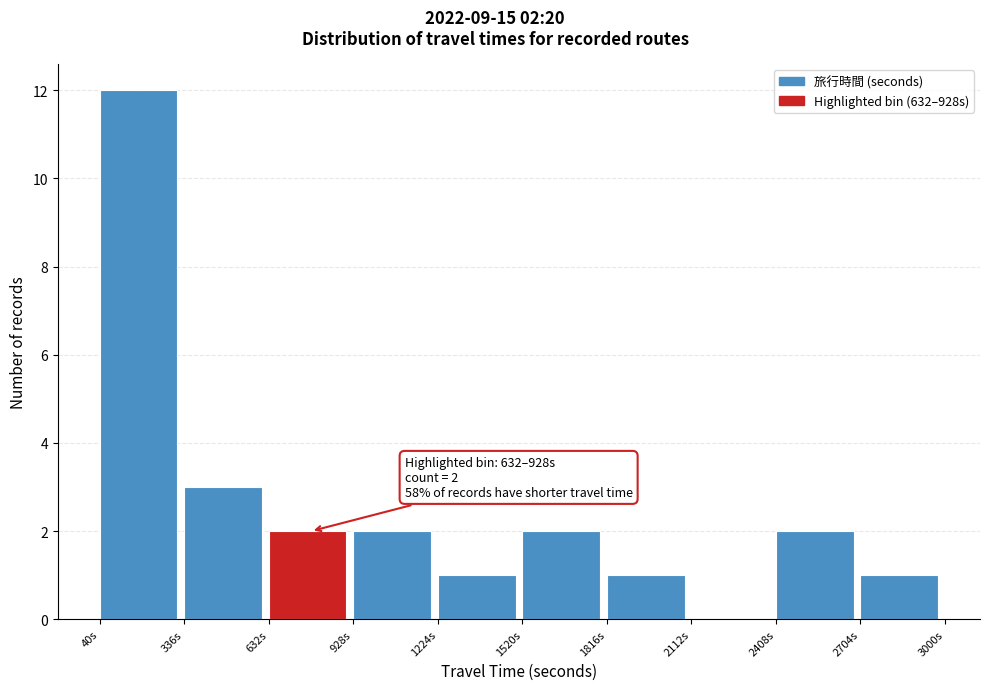

Which range on the x-axis has the tallest bar?

50 to 350